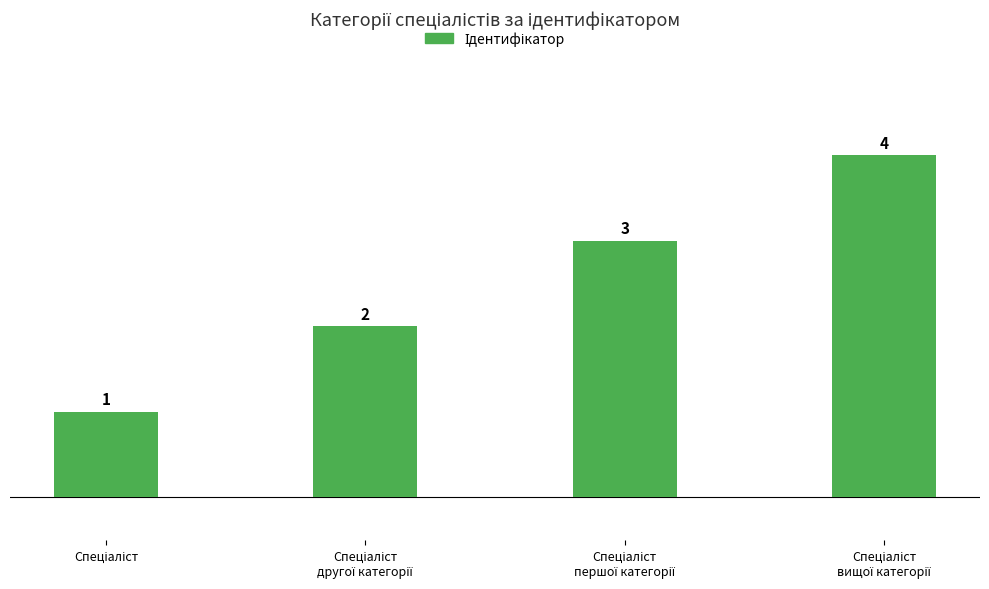

How many data points does each series have?

4